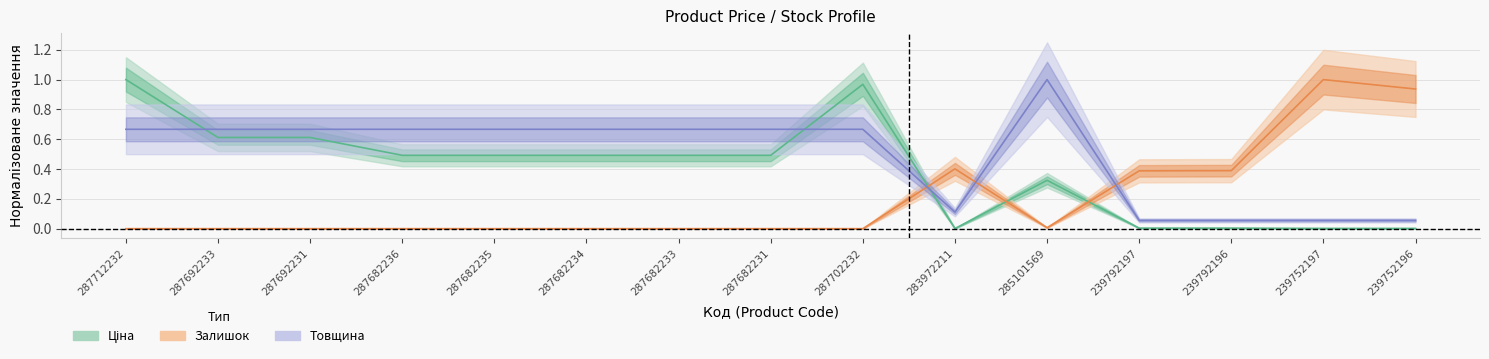

How many distinct data groups are displayed?

3